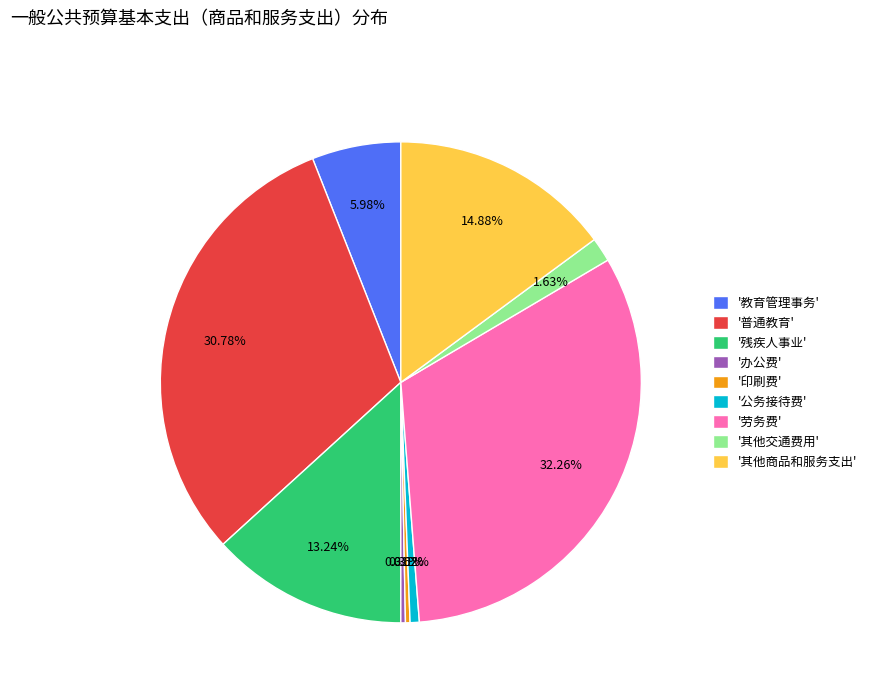

Do '残疾人事业' and '教育管理事务' together represent more than half of the pie?

No